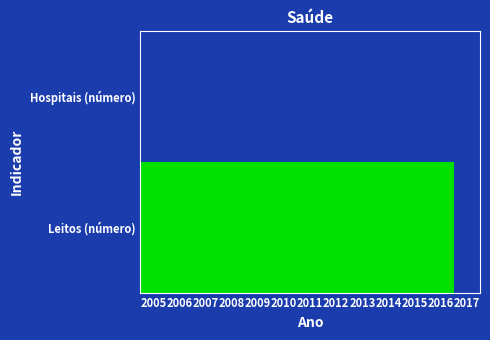

What is the total value across all series at 2007?

1